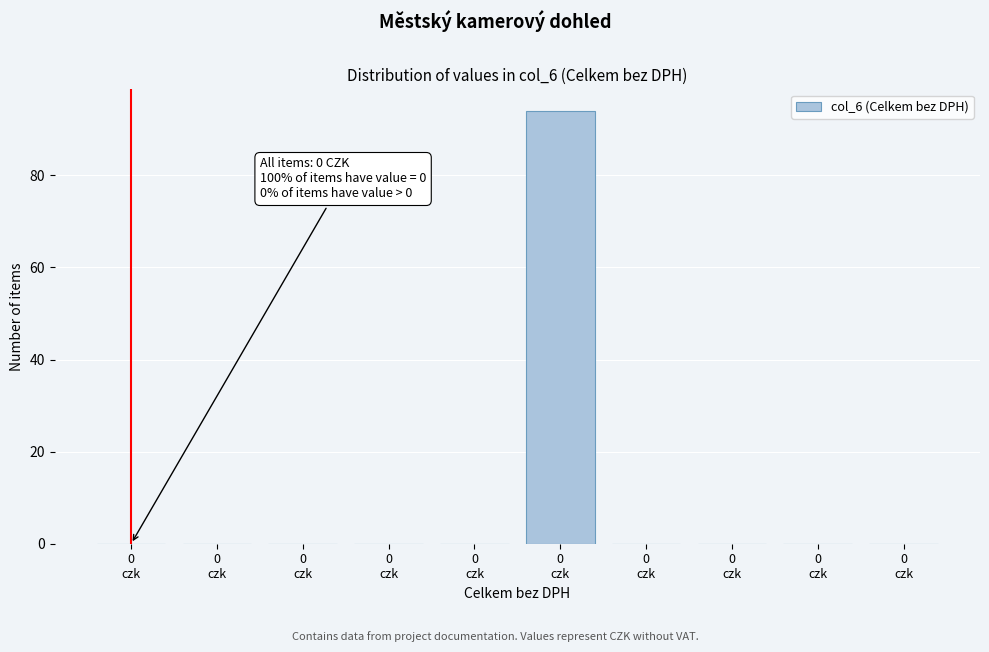

Are the bars horizontal?

No